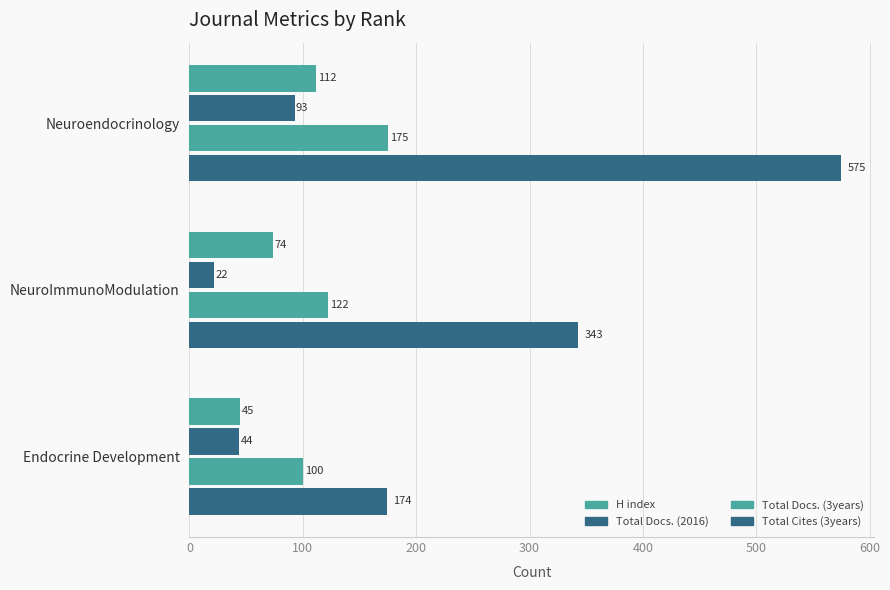

Reading left to right, list all the values displayed in this chart.

H index: 112	74	45
Total Docs. (2016): 93	22	44
Total Docs. (3years): 175	122	100
Total Cites (3years): 575	343	174